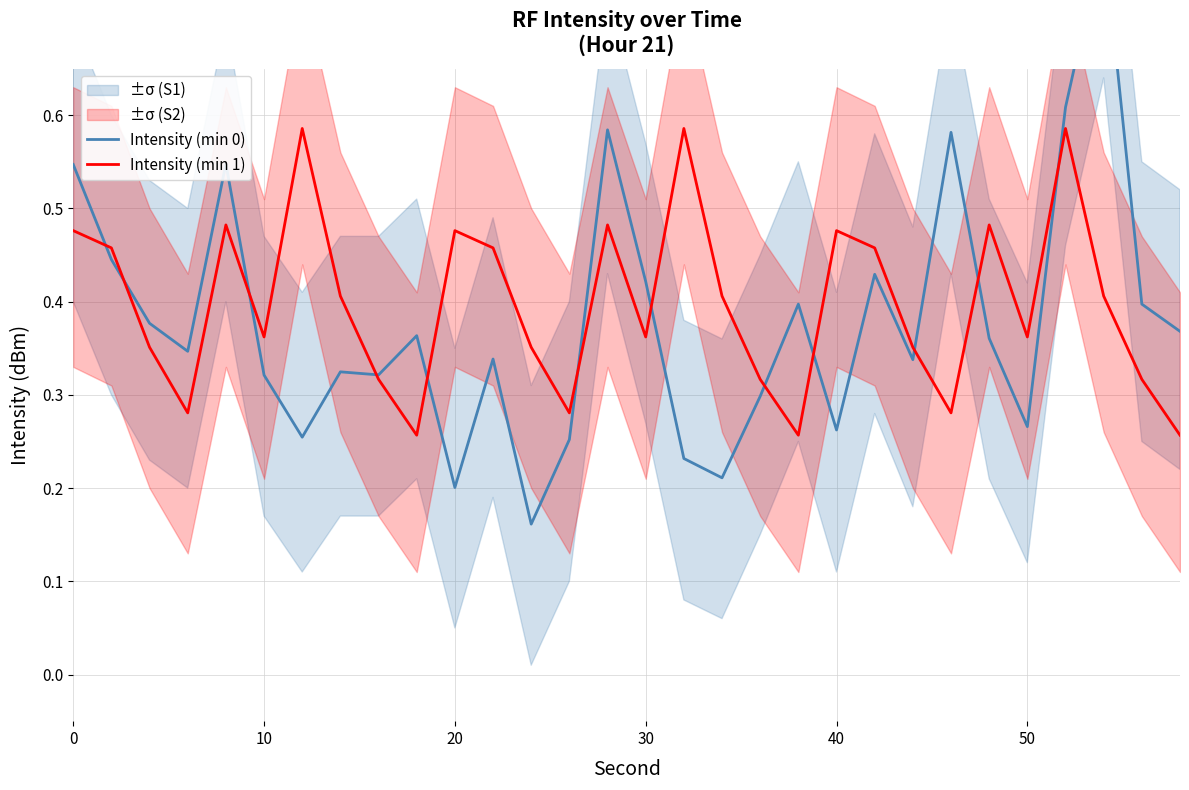

Is it true that Intensity (min 1) equals 0.2 at 30?

False